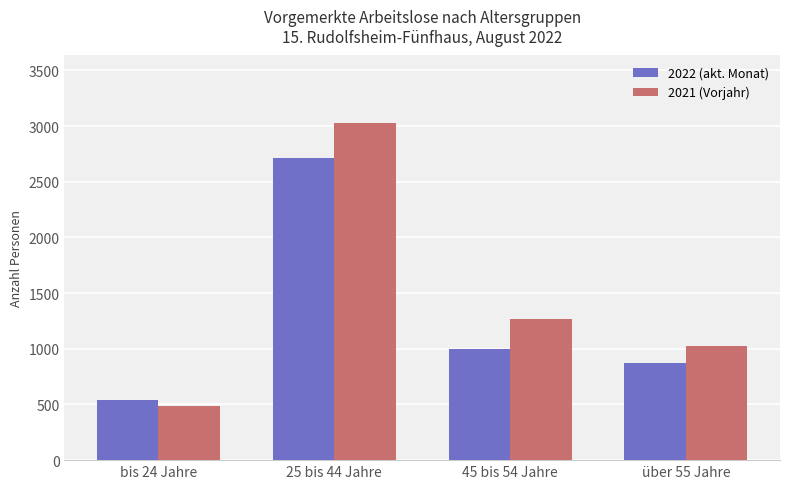

At which label does 2022 (akt. Monat) reach its peak?

25 bis 44 Jahre